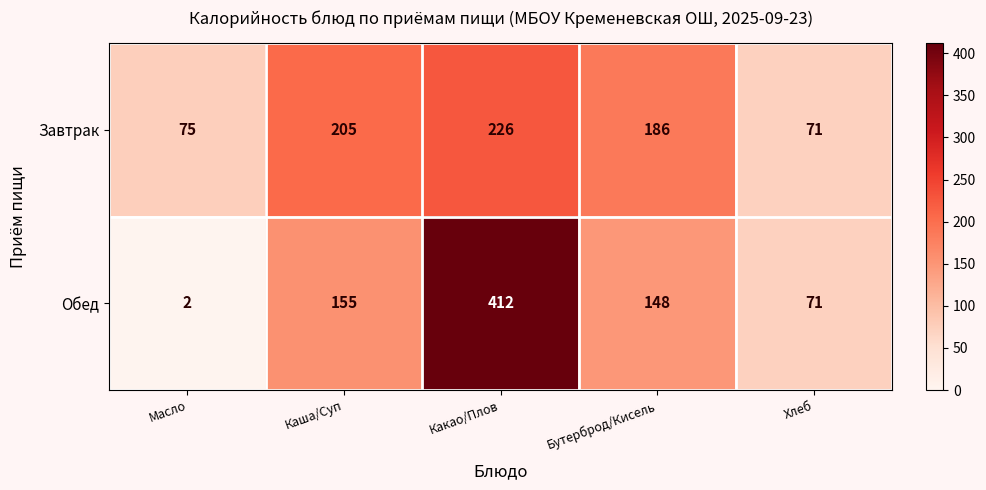

What is the average value of the Завтрак series?

153